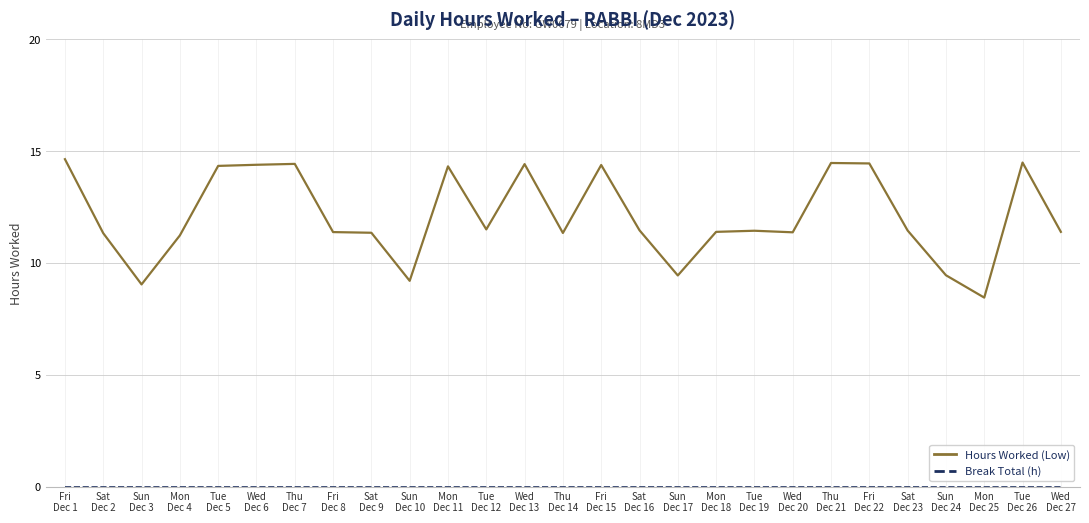

What is the difference between the highest and lowest values at Sat
Dec 16?

11.5